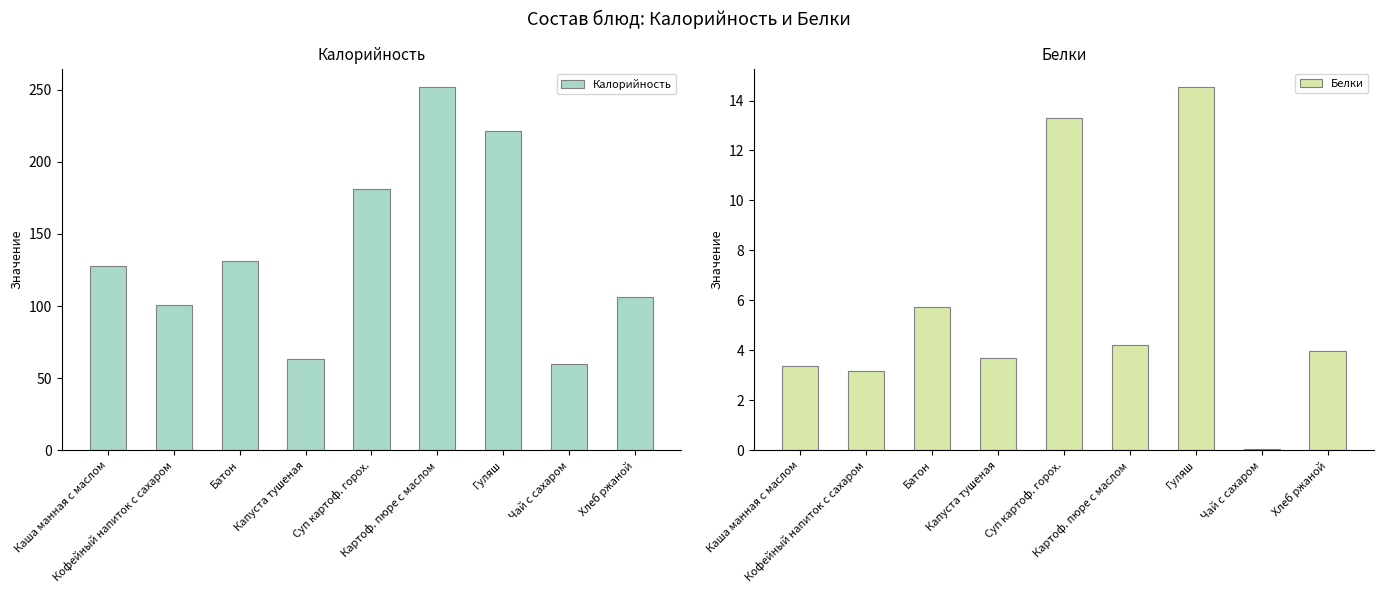

Between Батон and Кофейный напиток с сахаром, which is larger?

Батон